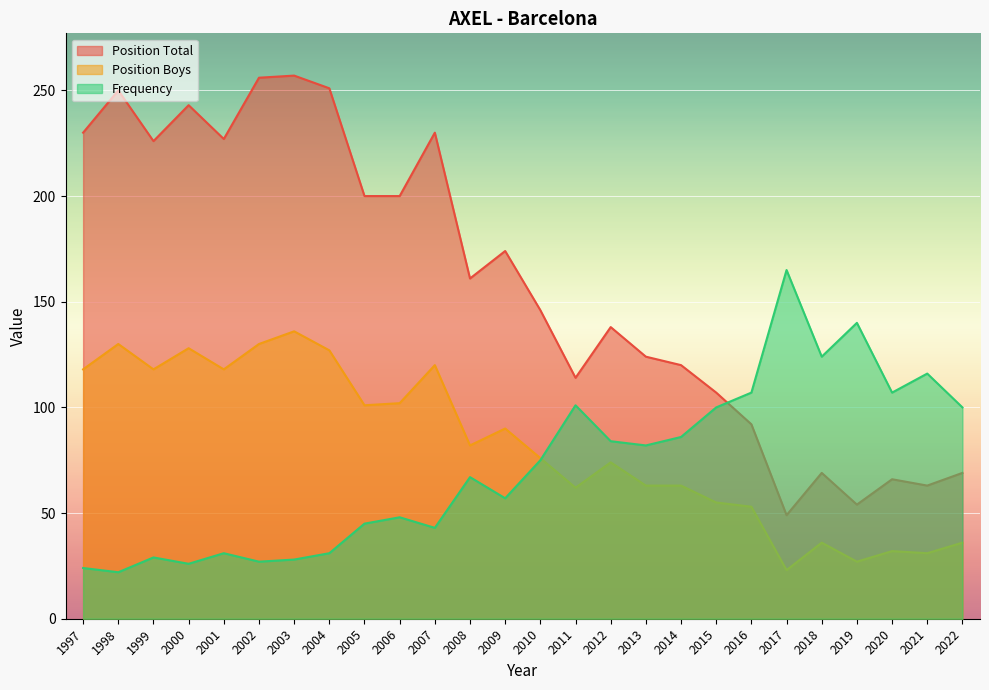

After their last crossing, which series has the higher values: Frequency or Position Boys?

Frequency